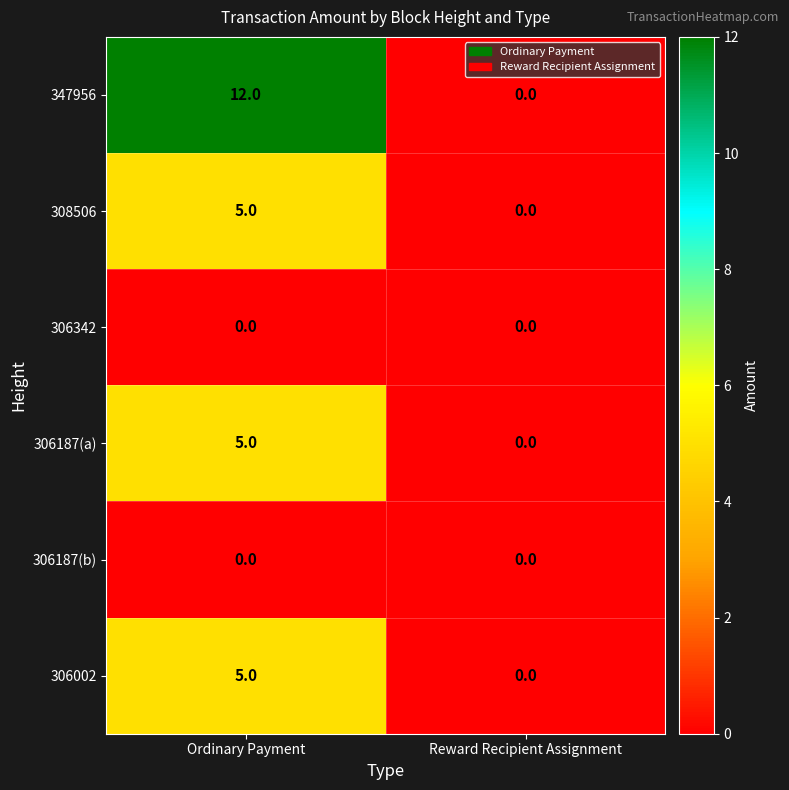

How many data points does each series have?

2